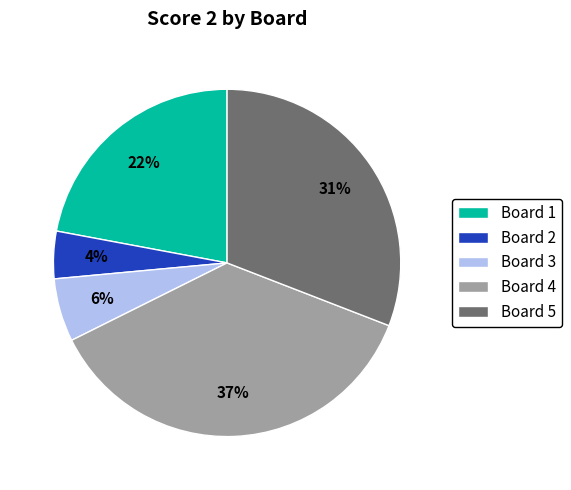

Rank the categories by value from highest to lowest.

Board 4, Board 5, Board 1, Board 3, Board 2